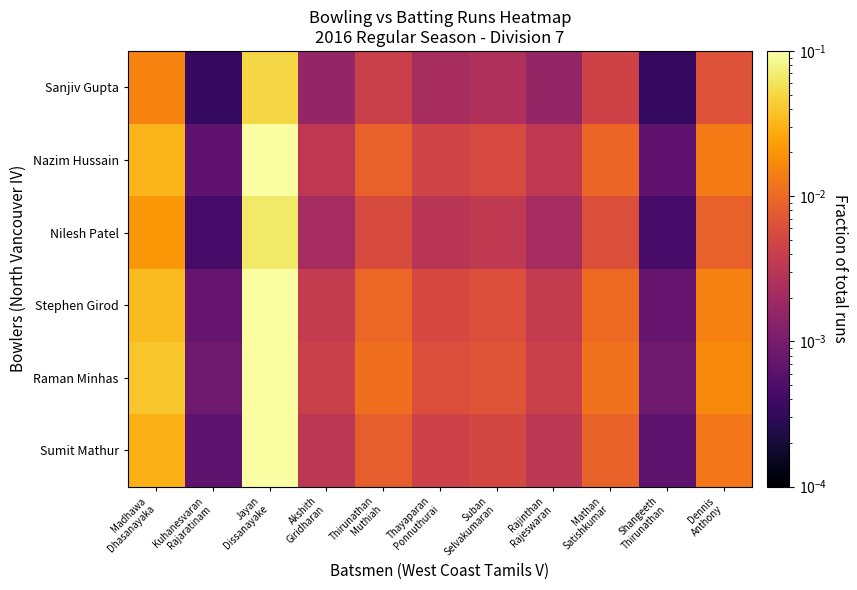

Which has a higher value, Jayan
Dissanayake or Akshith
Giridharan?

Jayan
Dissanayake